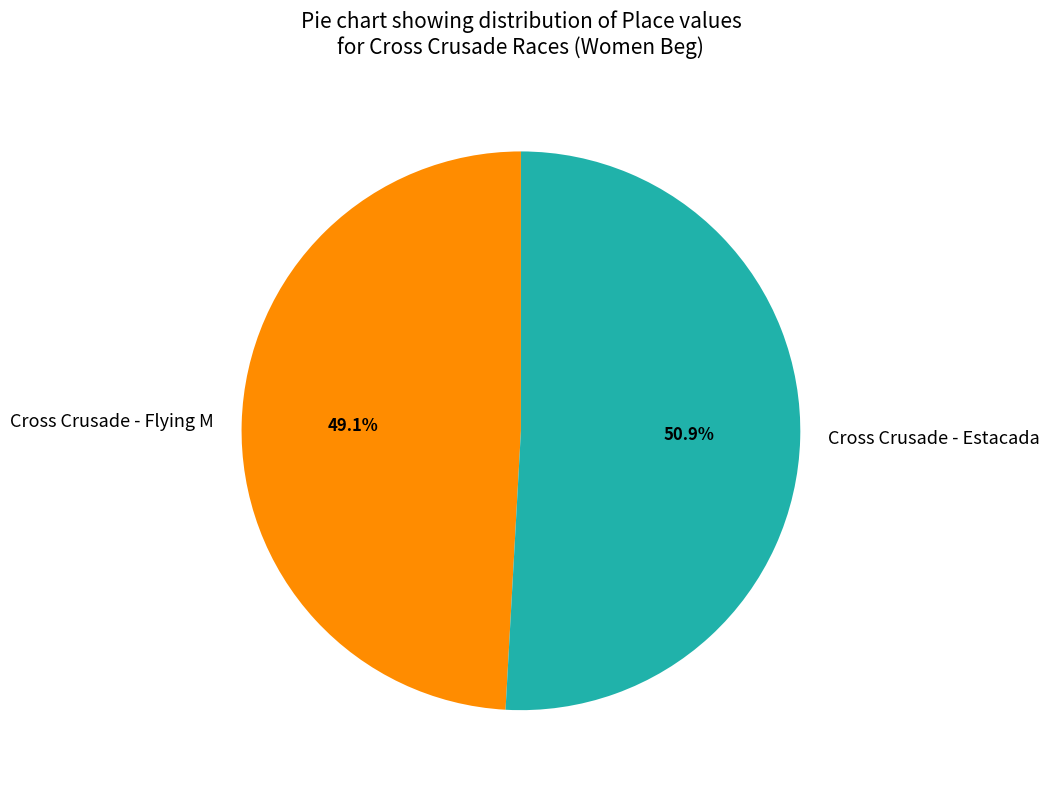

Is Cross Crusade - Estacada the majority of the pie?

Yes